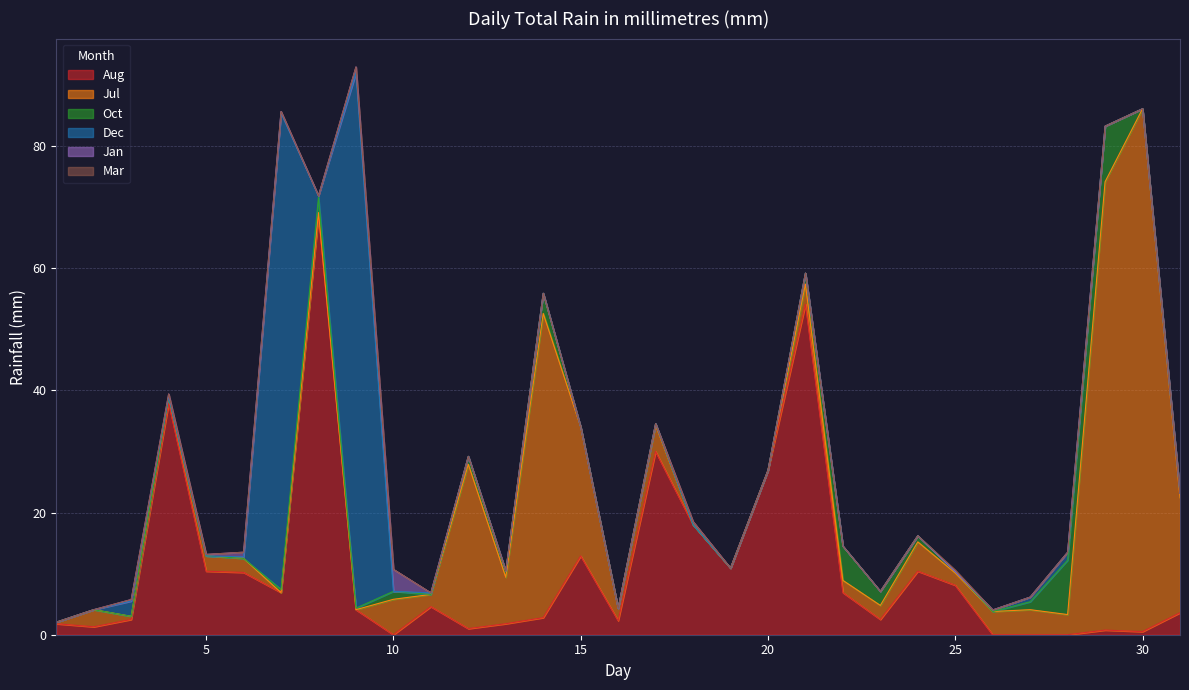

Is the value of Aug at 10 greater than the value of Jan at 29?

No